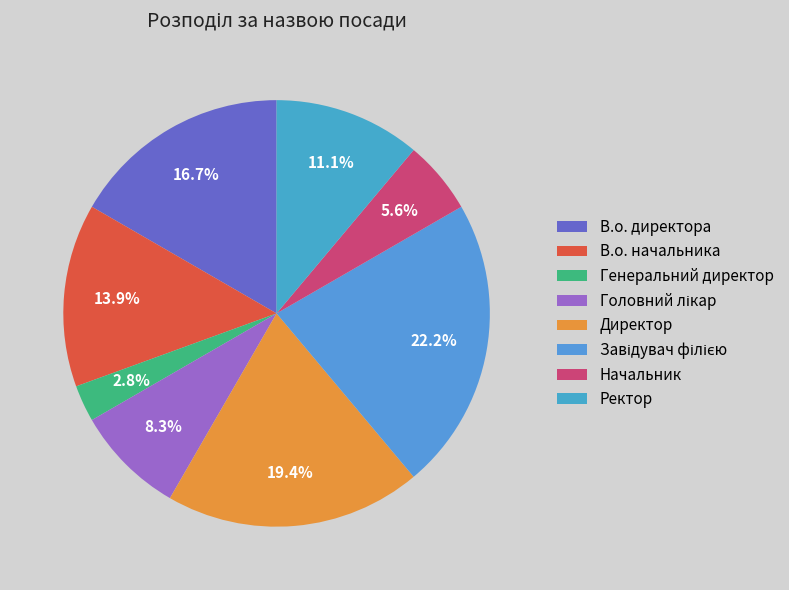

Count the number of slices in the pie.

8